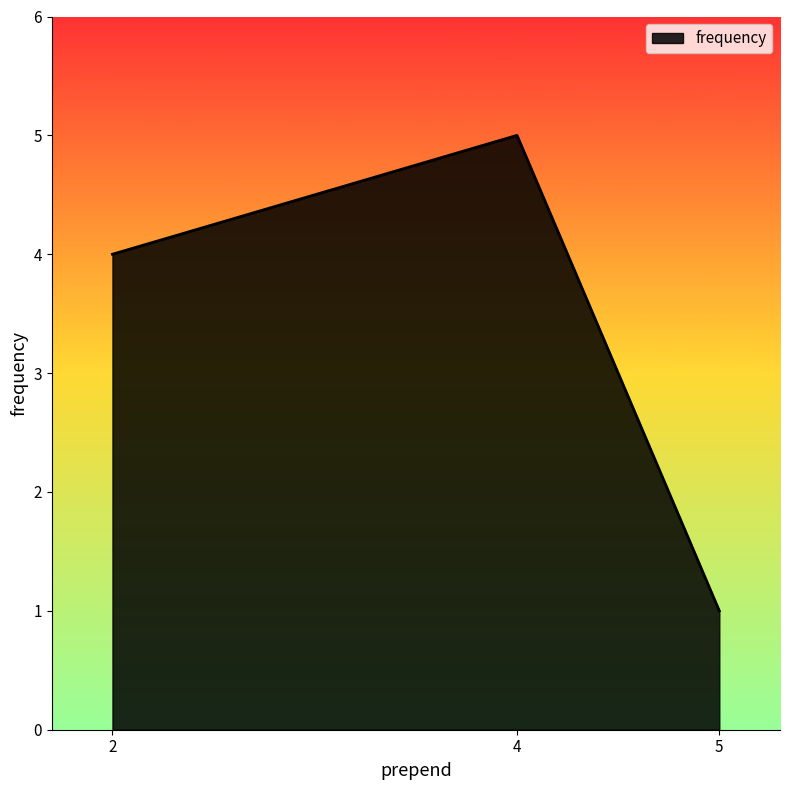

List the labels in order of value, smallest first.

5, 2, 4